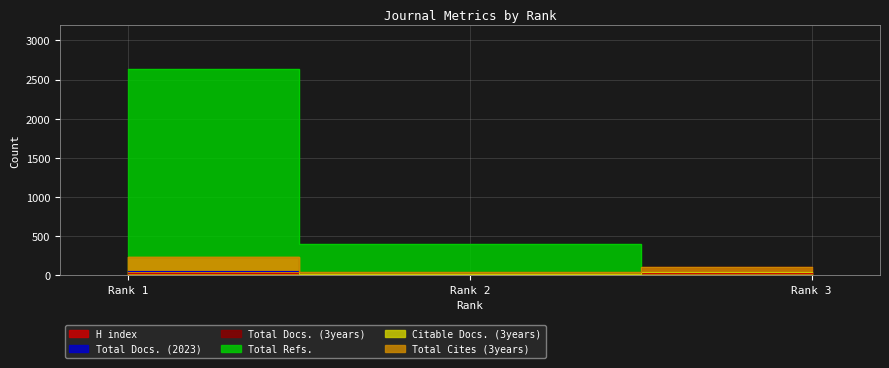

At which category is the sum across all series the highest?

Rank 1